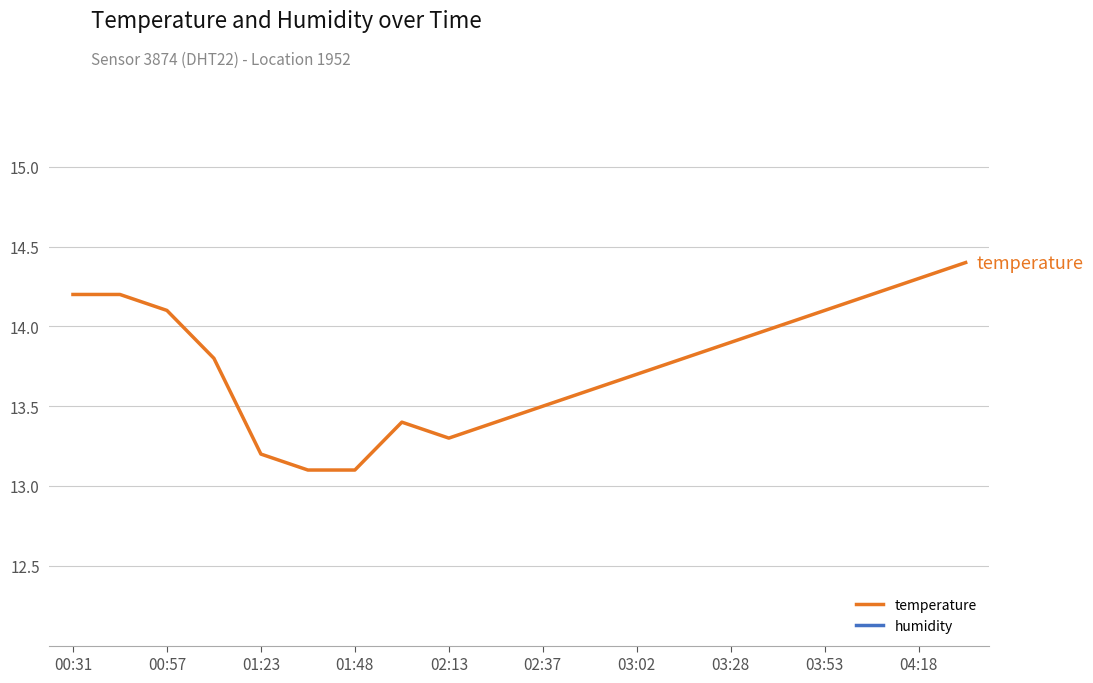

Reading right to left, list all the values displayed in this chart.

temperature: 14.4	14.3	14.2	14.1	14.0	13.9	13.8	13.7	13.6	13.5	13.4	13.3	13.4	13.1	13.1	13.2	13.8	14.1	14.2	14.2
humidity: 99.9	99.9	99.9	99.9	99.9	99.9	99.9	99.9	99.9	99.9	99.9	99.9	99.9	99.9	99.9	99.9	99.9	99.9	99.9	99.9